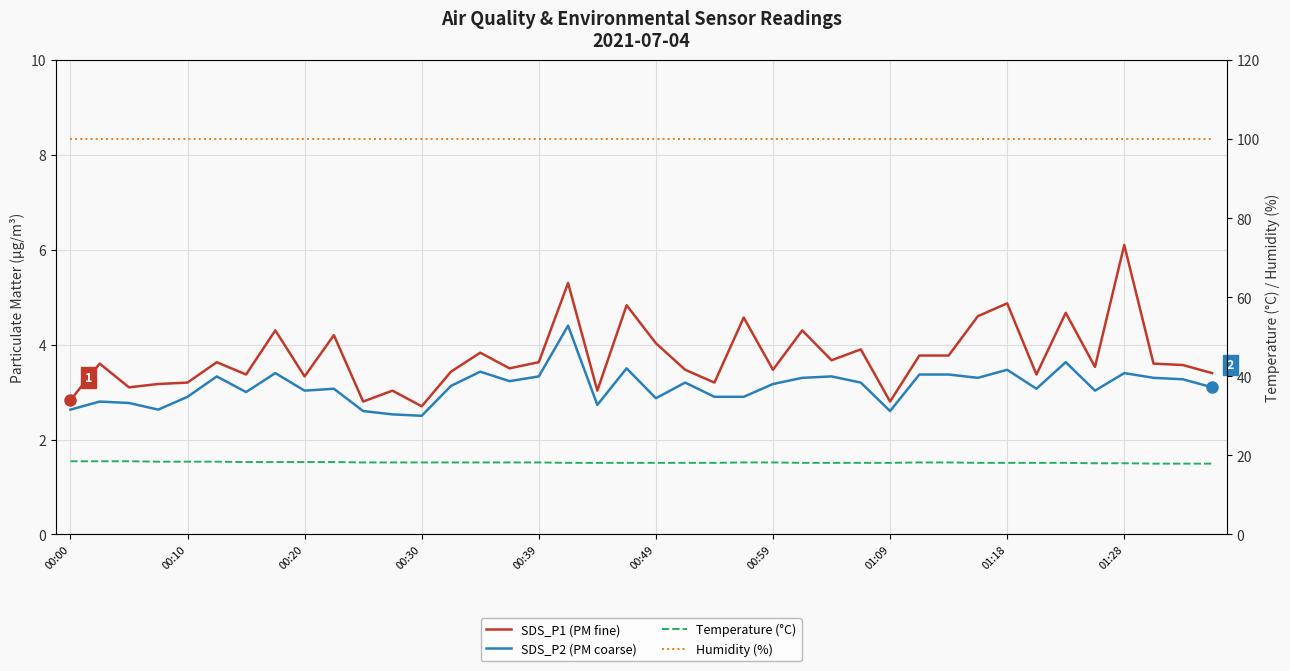

What is the difference between the highest and lowest values at 35?

96.9